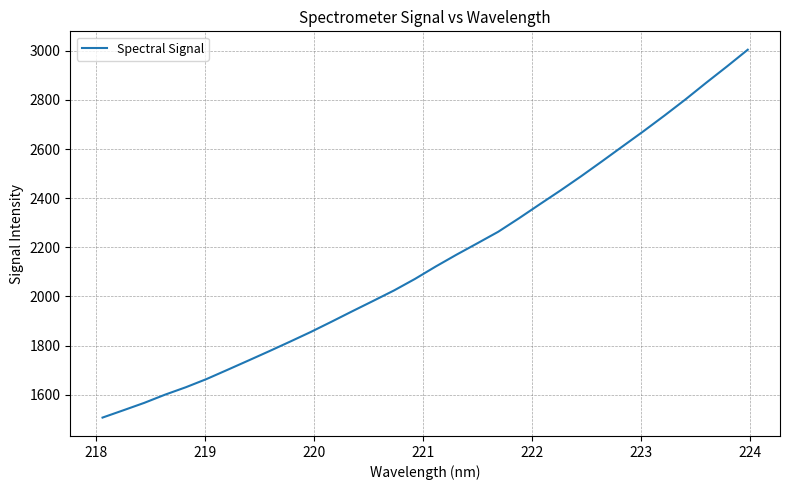

How many lines are shown in the chart?

1